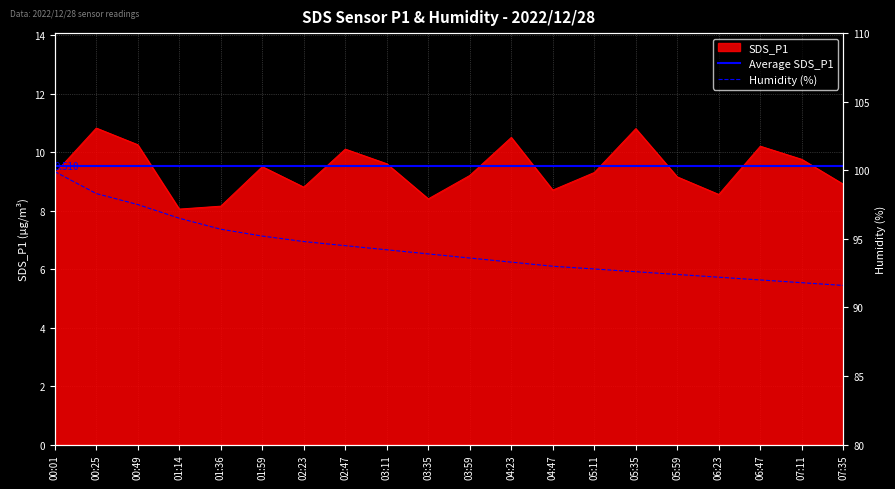

What is the sum of the Humidity values at 01:36 and 02:23?

190.5